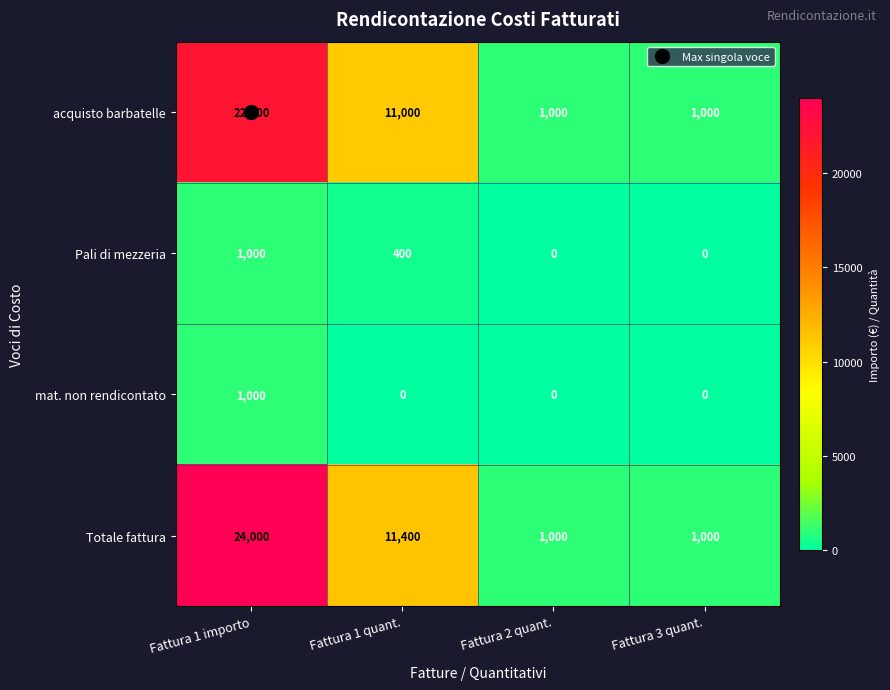

Which series has the largest range (max minus min)?

Totale fattura